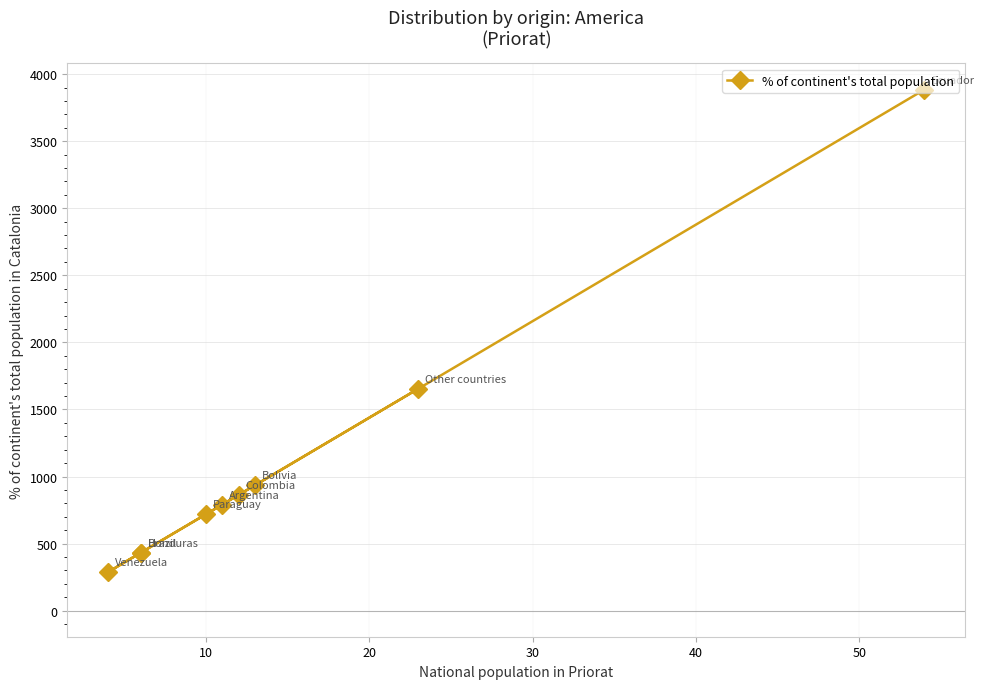

The chart shows a value of 403 at 10. True or false?

False